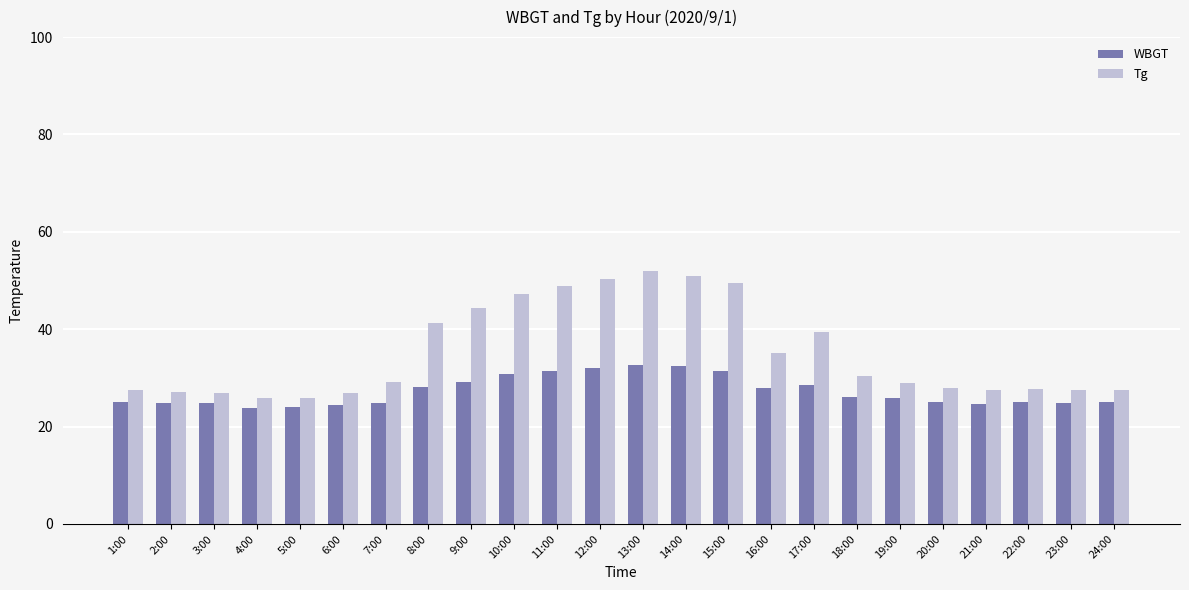

How many distinct data groups are displayed?

2